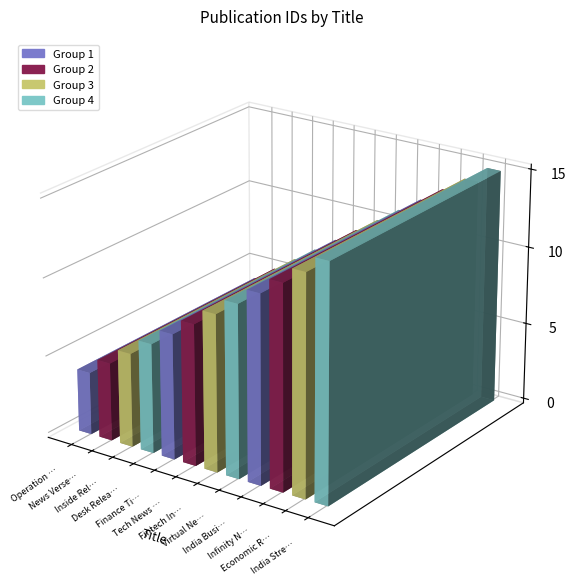

Between Desk Release and Voice Chronical, which is larger?

Voice Chronical